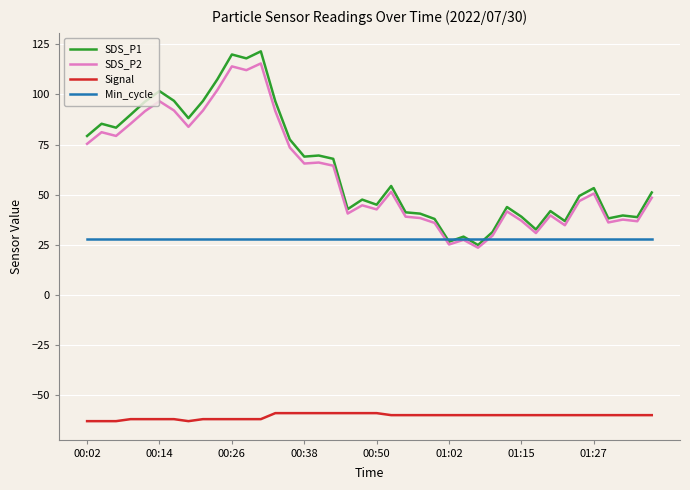

True or false: SDS_P2 has more than 0 points higher than both neighbors.

True